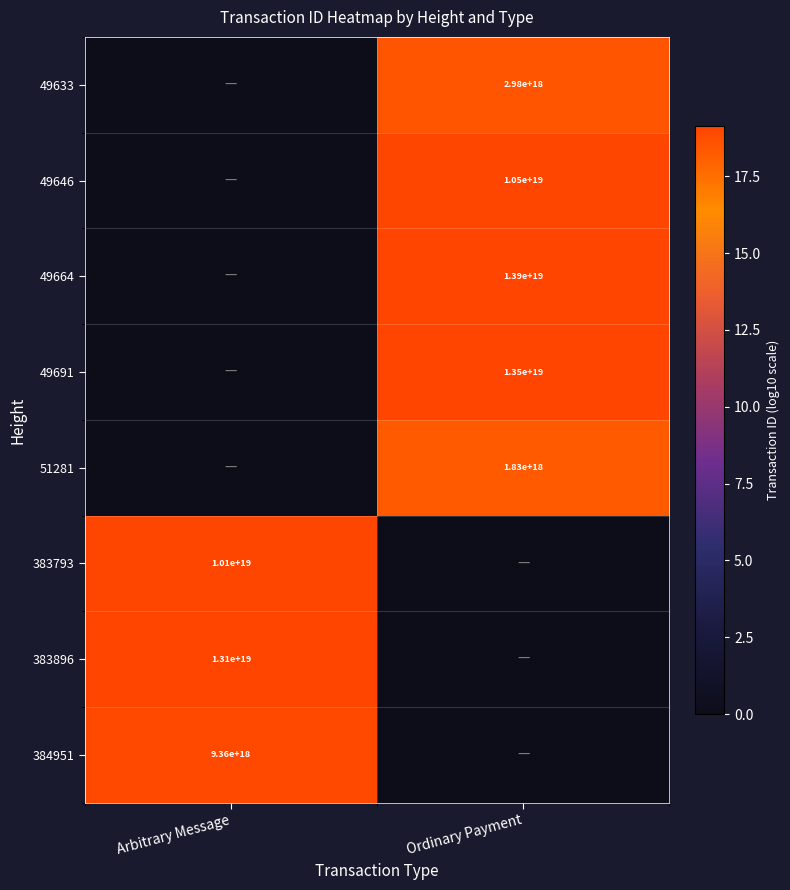

True or false: 51281 has a value of 30.3 at Ordinary Payment.

False